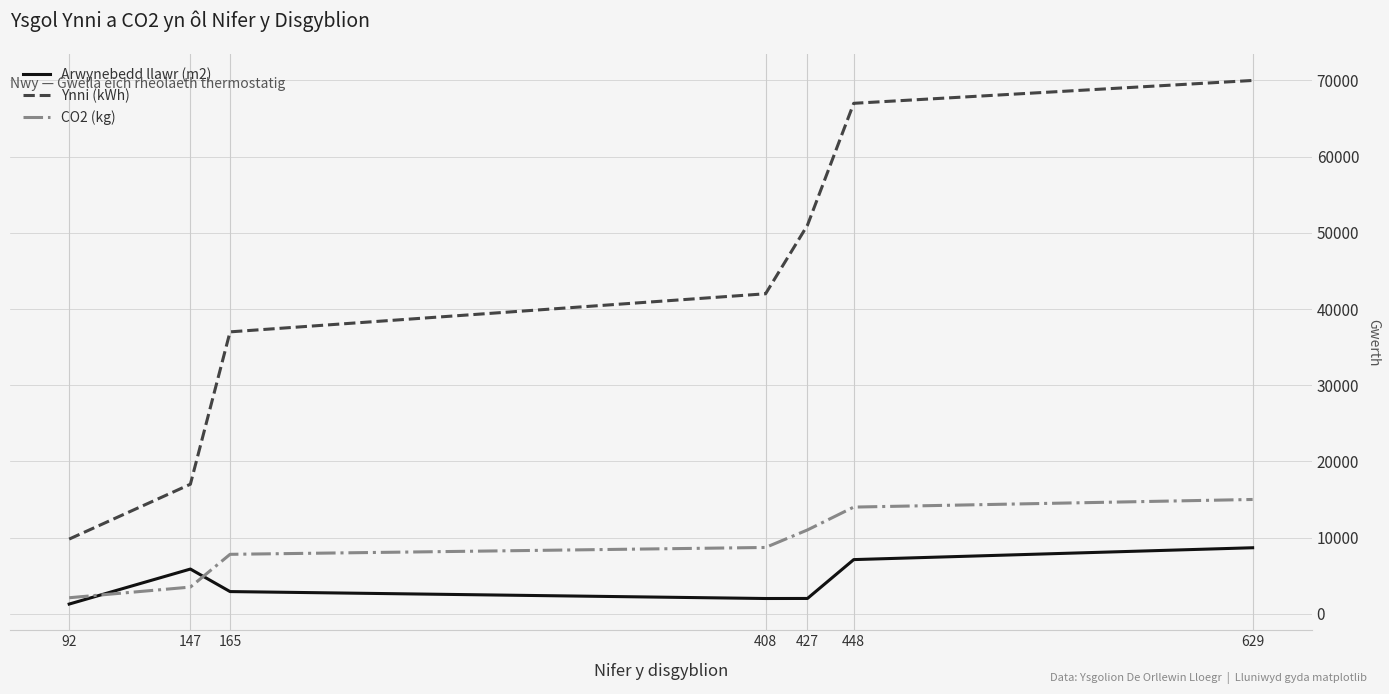

List the series in order of their peak value, lowest first.

Arwynebedd llawr (m2), CO2 (kg), Ynni (kWh)